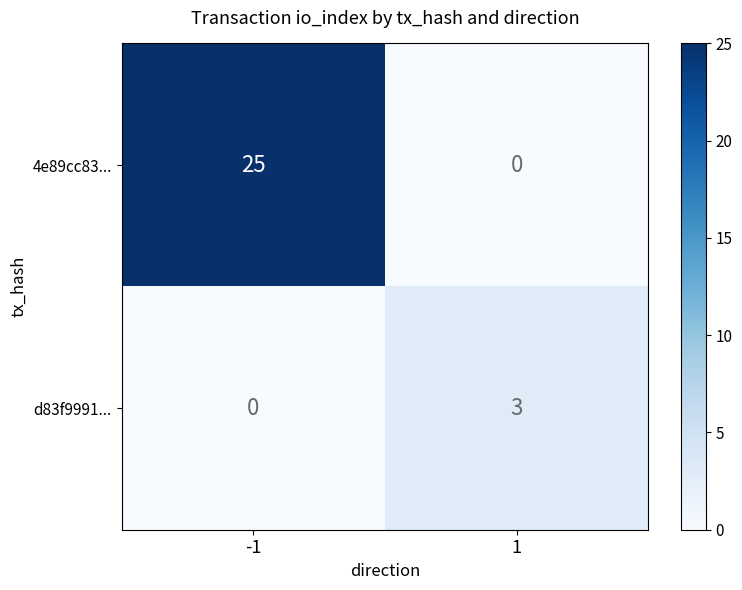

At how many categories does at least one series exceed 19?

1